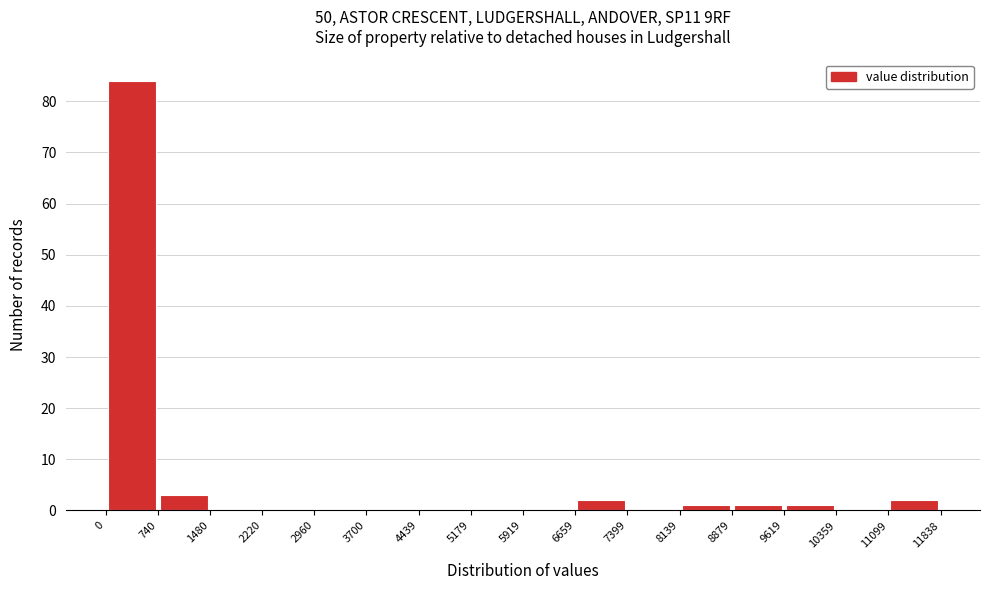

Reading left to right, list every bar in this chart as the range it spans on the x-axis followed by its height. The values are not printed on the chart, so give them approximately, as read against the axis.

0 to 740: 84
740 to 1480: 3
1480 to 2220: 0
2220 to 2960: 0
2960 to 3700: 0
3700 to 4439: 0
4439 to 5179: 0
5179 to 5919: 0
5919 to 6659: 0
6659 to 7399: 2
7399 to 8139: 0
8139 to 8879: 1
8879 to 9619: 1
9619 to 10359: 1
10359 to 11099: 0
11099 to 11838: 2